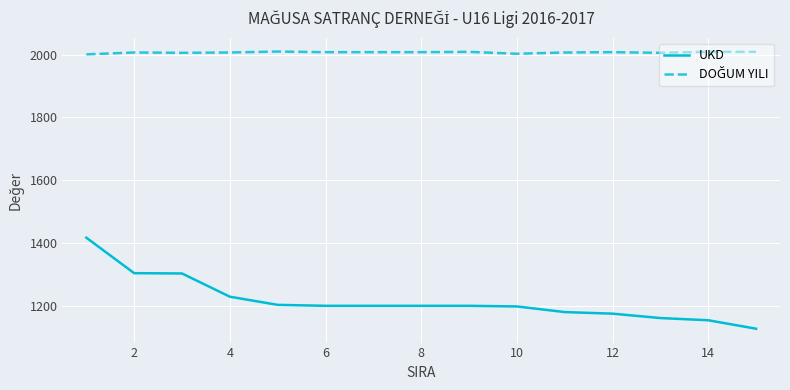

Which series has the largest range (max minus min)?

UKD